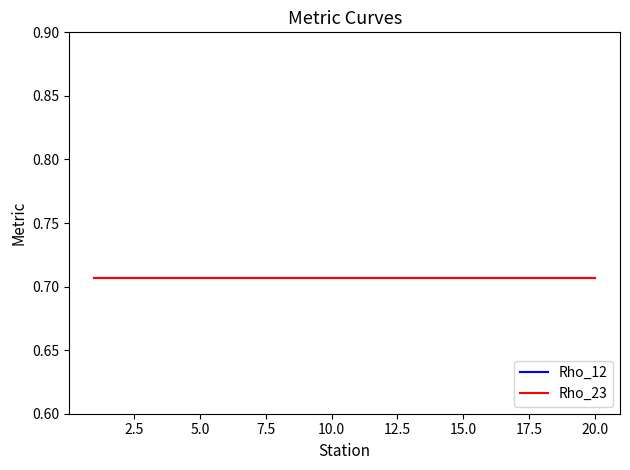

List the labels in order of Rho_12 value, largest first.

1, 2, 3, 4, 5, 6, 7, 8, 9, 10, 11, 12, 13, 14, 15, 16, 17, 18, 19, 20